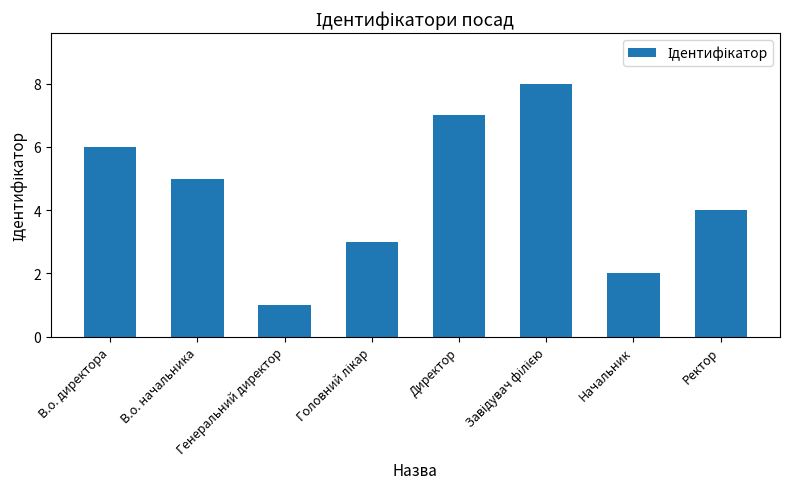

What is the difference between the values at Ректор and Генеральний директор?

3